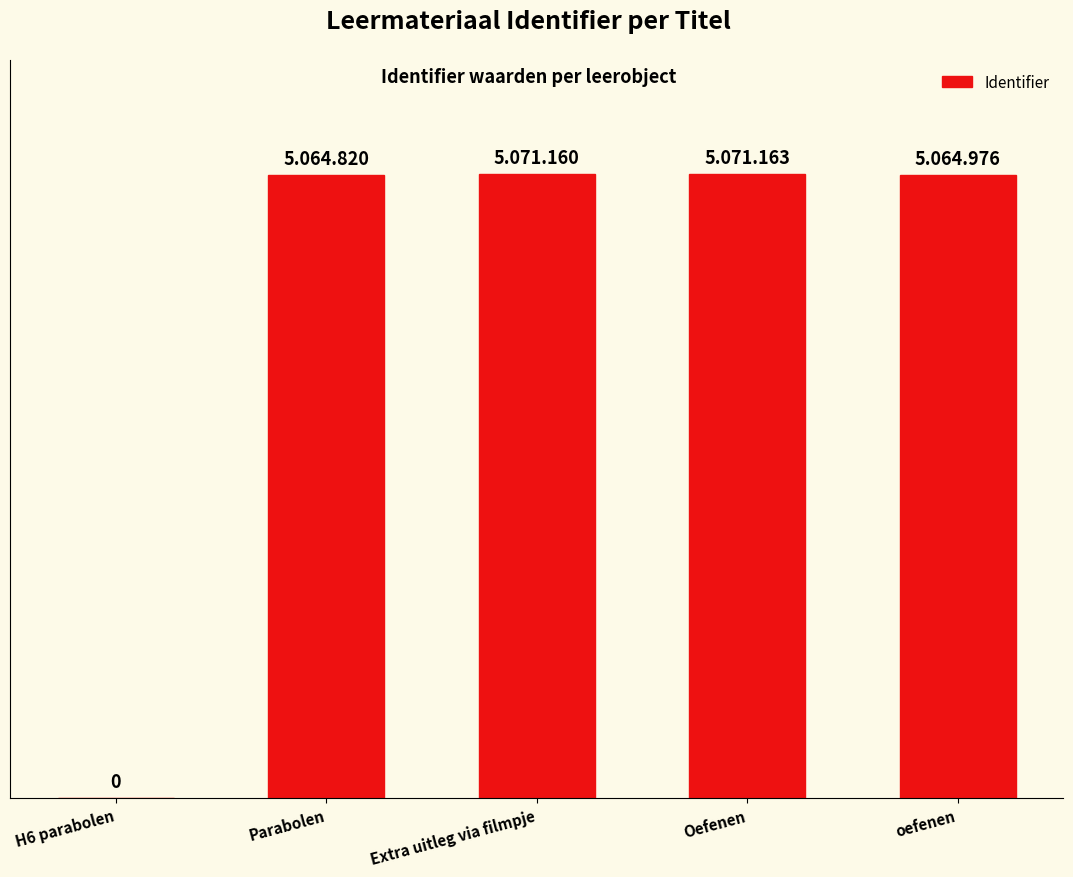

Are the bars horizontal?

No